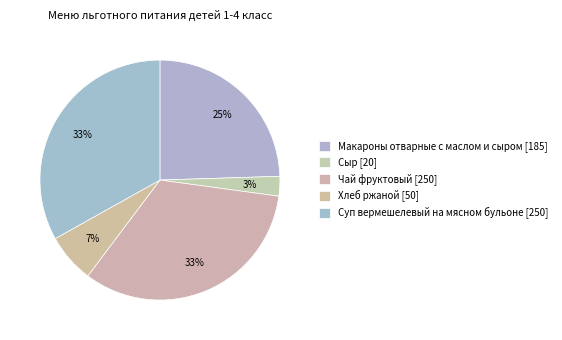

Count the number of slices in the pie.

5